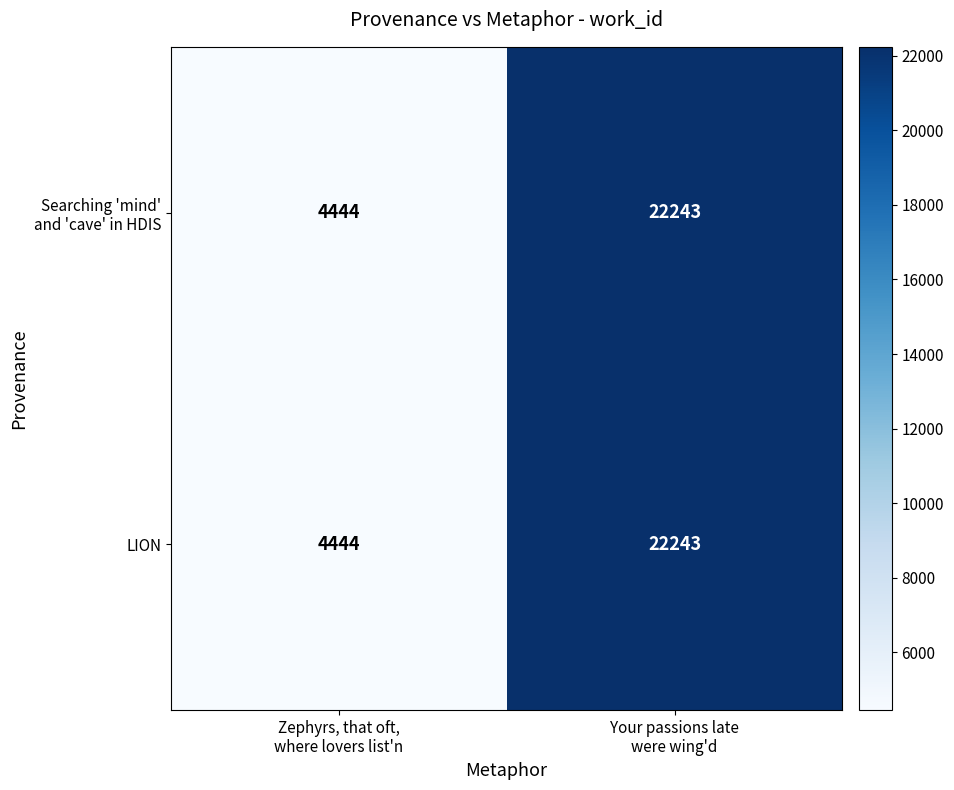

What is the average value of the LION series?

13344